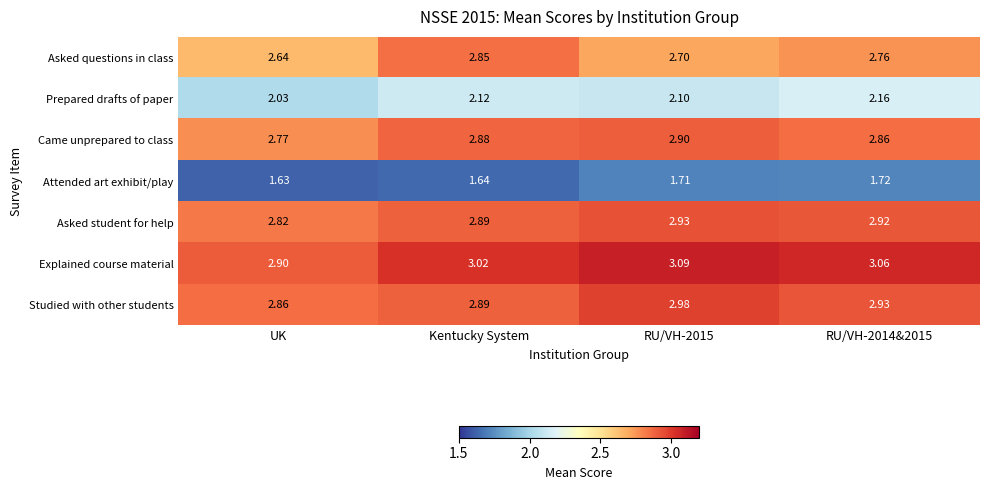

Which category has the lowest value across all series?

UK